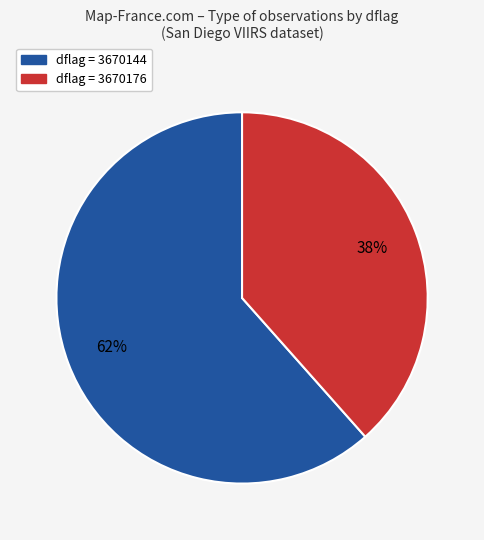

Is there a majority slice in this chart?

Yes